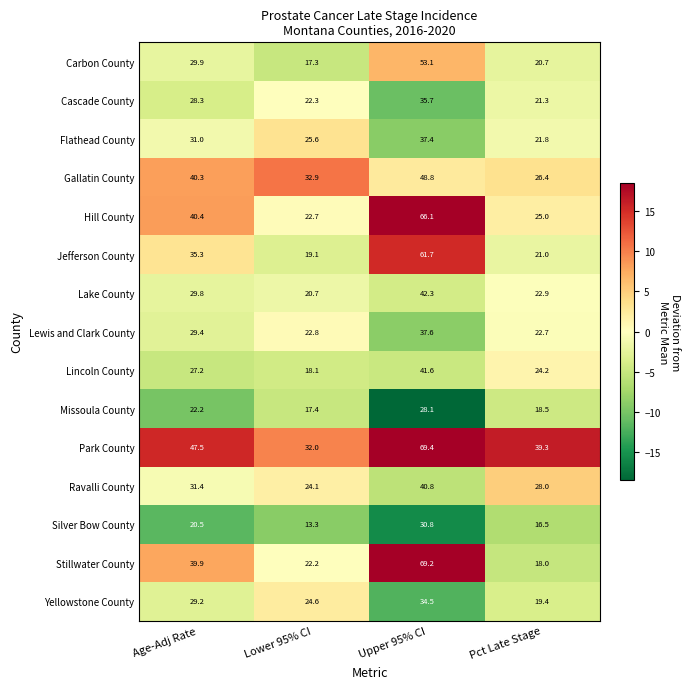

What is the average value of the Gallatin County series?

37.1